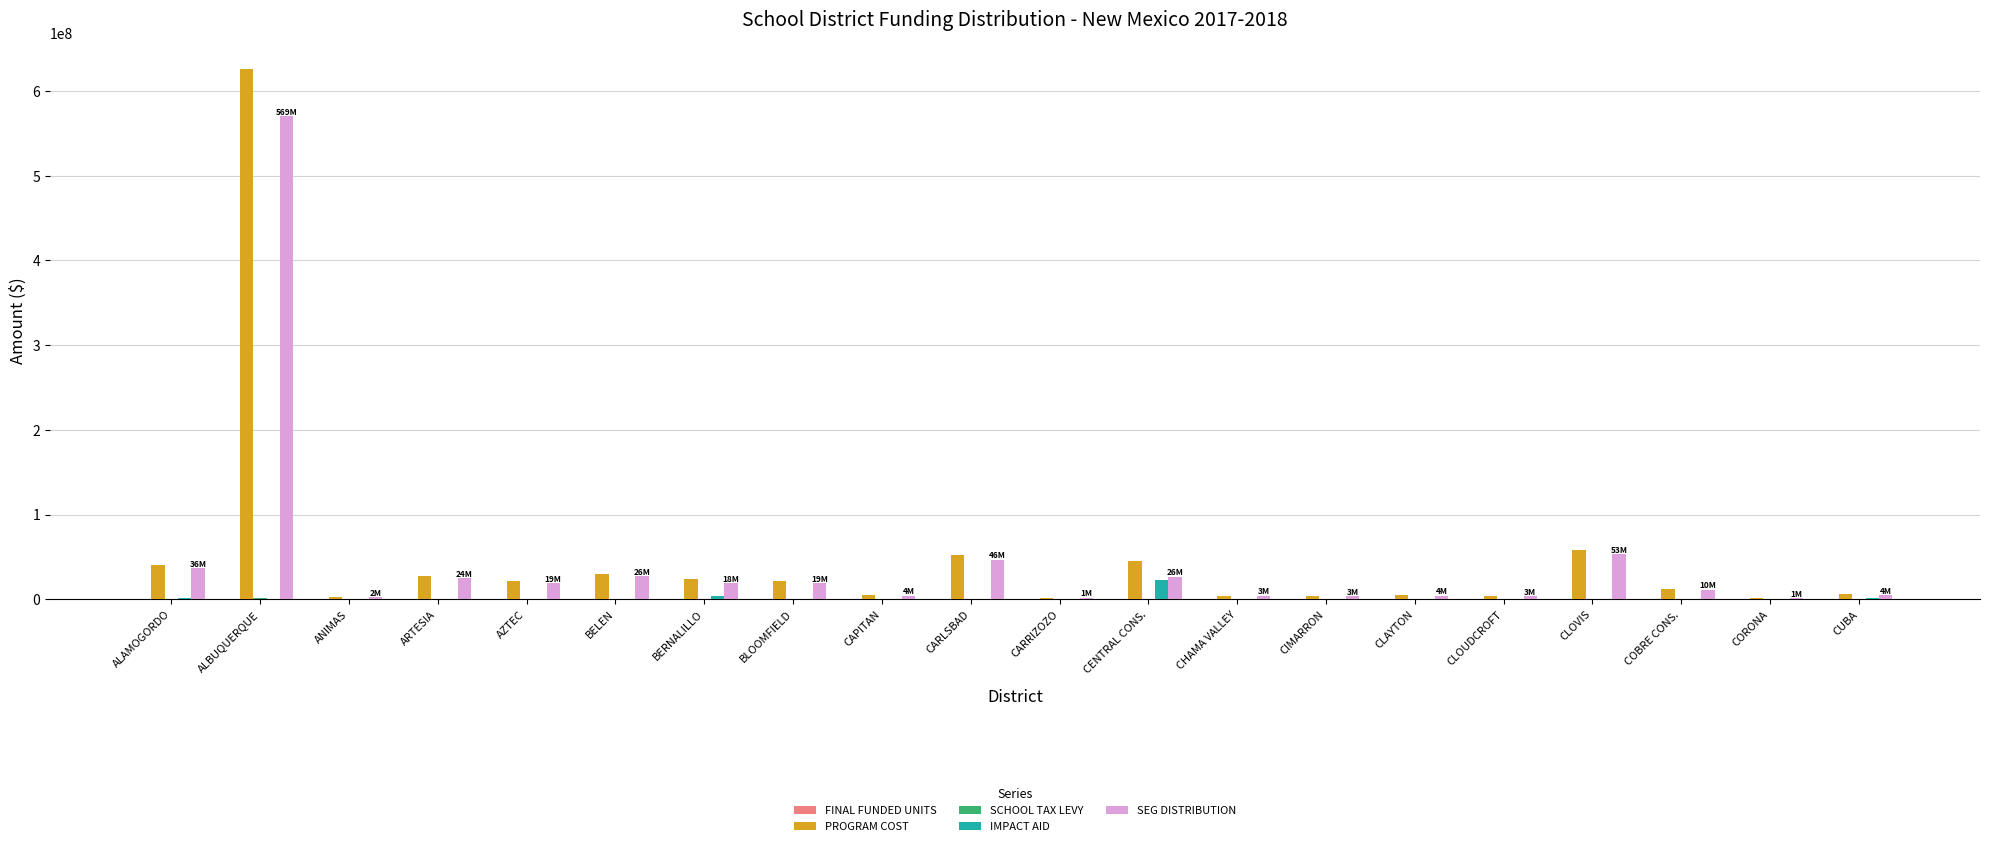

What is the maximum value for PROGRAM COST?

626351237.2